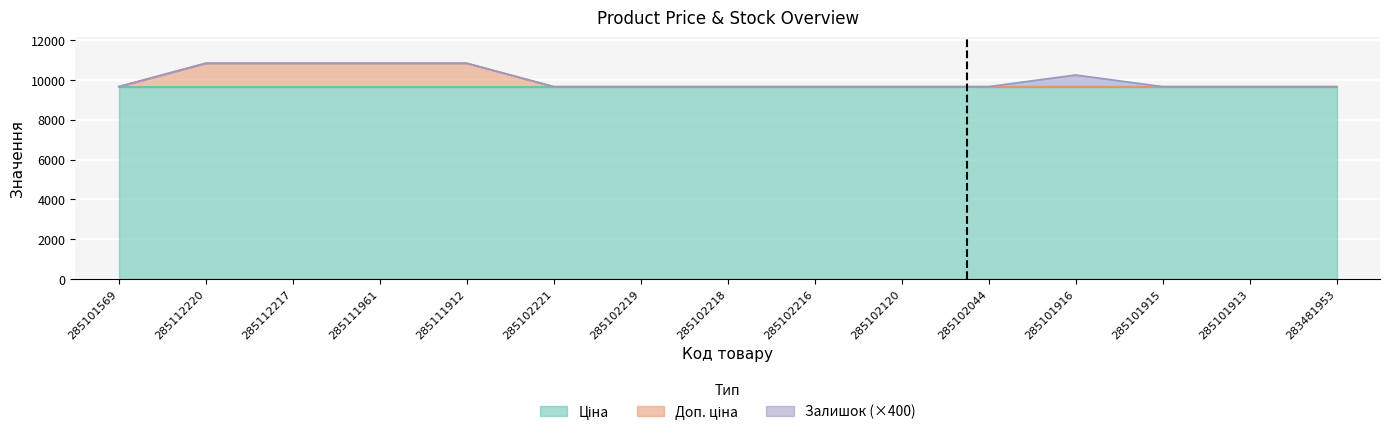

True or false: Доп. ціна has more than 1 points higher than both neighbors.

False